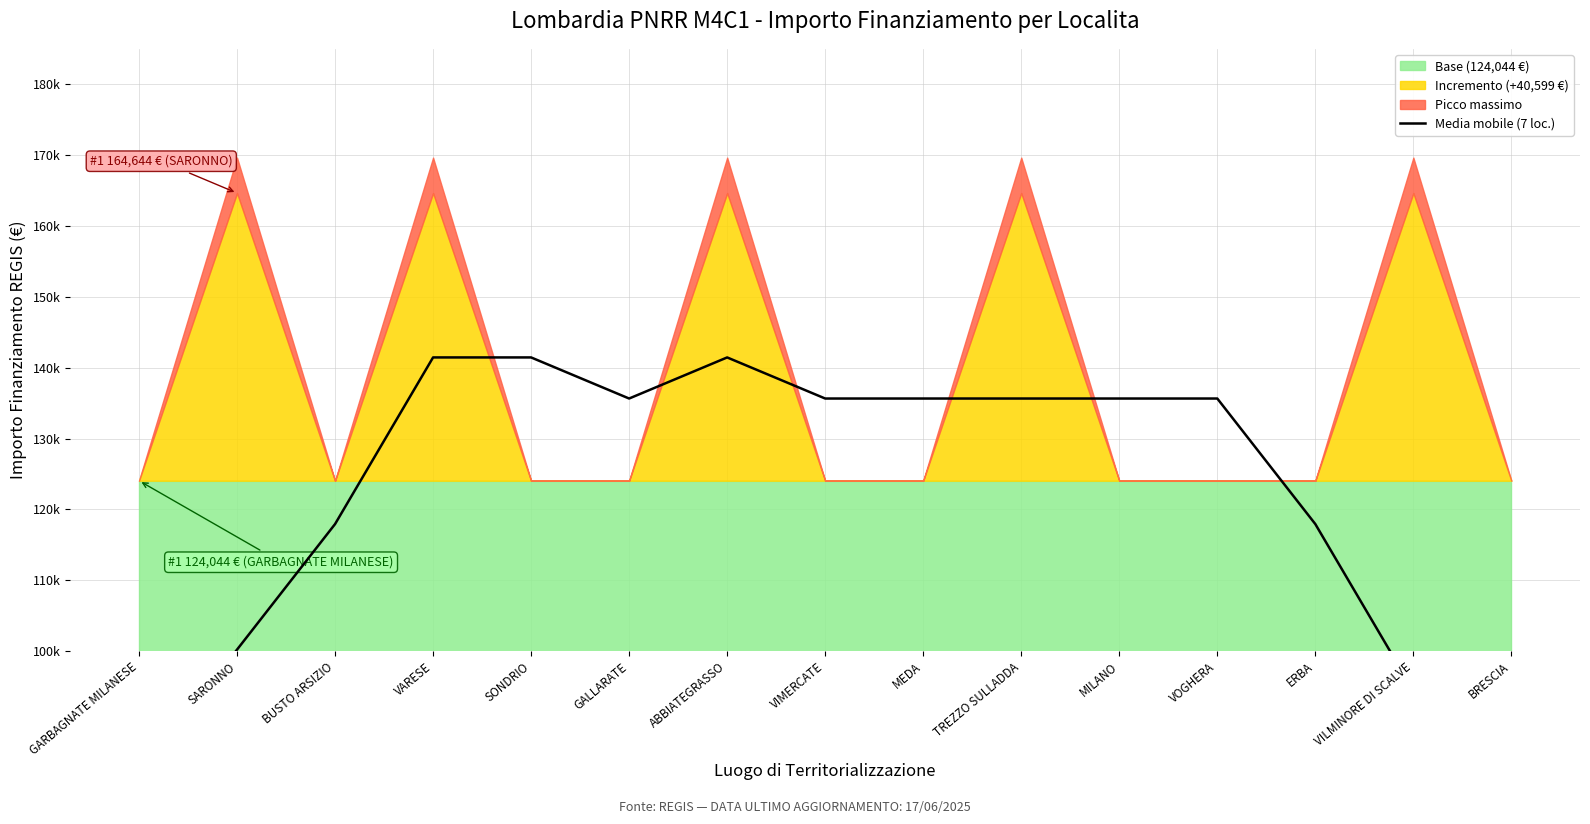

Reading left to right, extract all data points from this chart.

GARBAGNATE MILANESE=82482.5	SARONNO=100203.2	BUSTO ARSIZIO=117923.8	VARESE=141444.4	SONDRIO=141444.4	GALLARATE=135644.5	ABBIATEGRASSO=141444.4	VIMERCATE=135644.5	MEDA=135644.5	TREZZO SULLADDA=135644.5	MILANO=135644.5	VOGHERA=135644.5	ERBA=117923.8	VILMINORE DI SCALVE=94403.2	BRESCIA=76682.6